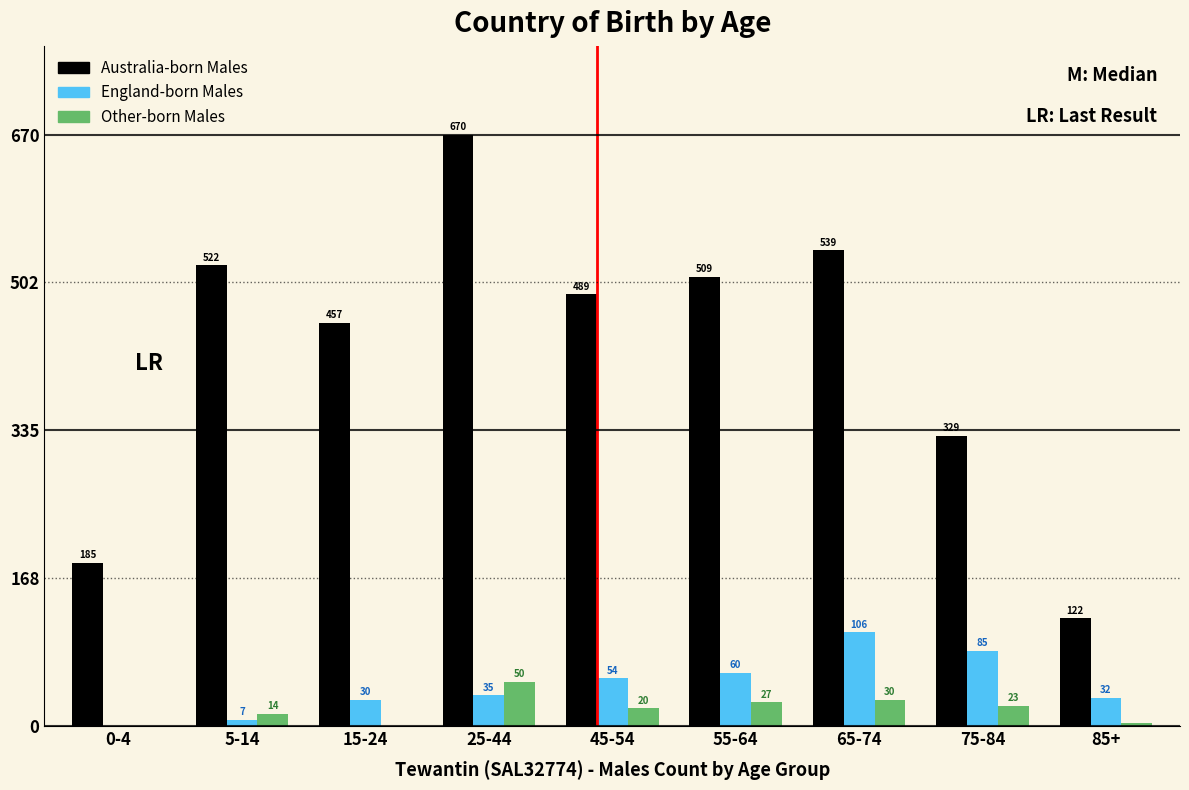

Reading right to left, extract all data points from this chart.

Australia-born Males: 85+=122	75-84=329	65-74=539	55-64=509	45-54=489	25-44=670	15-24=457	5-14=522	0-4=185
England-born Males: 85+=32	75-84=85	65-74=106	55-64=60	45-54=54	25-44=35	15-24=30	5-14=7	0-4=0
Other-born Males: 85+=4	75-84=23	65-74=30	55-64=27	45-54=20	25-44=50	15-24=0	5-14=14	0-4=0